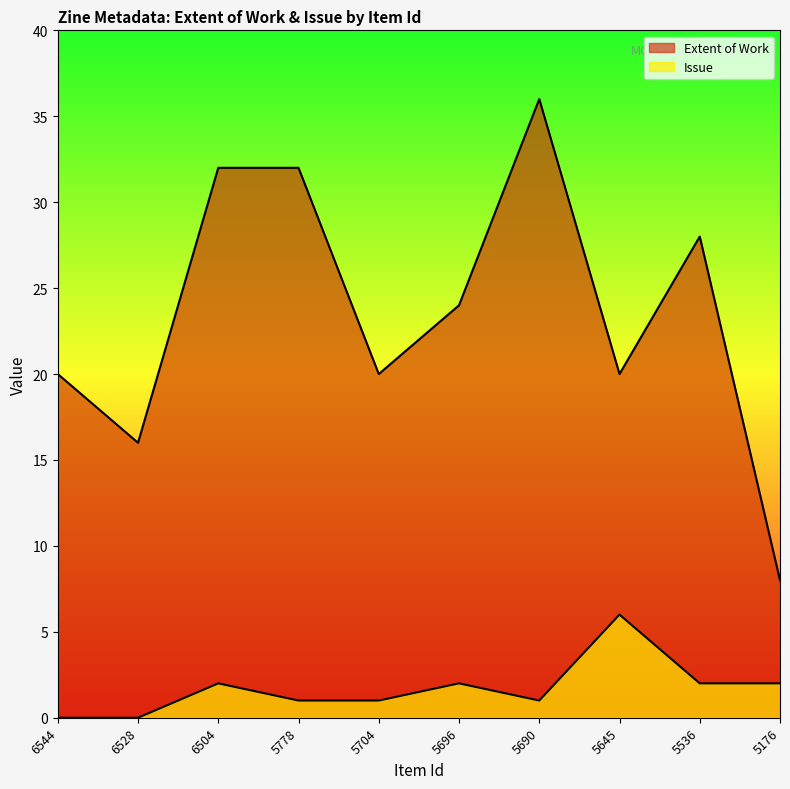

What is the sum of the Extent of Work values at 5690 and 6544?

56